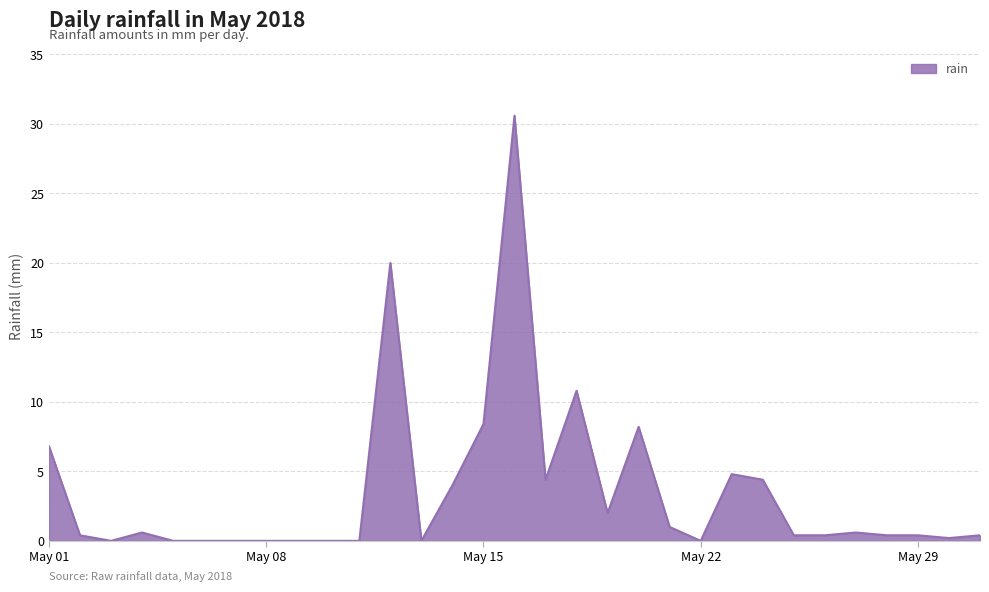

What is the difference between the maximum and minimum values?

30.6